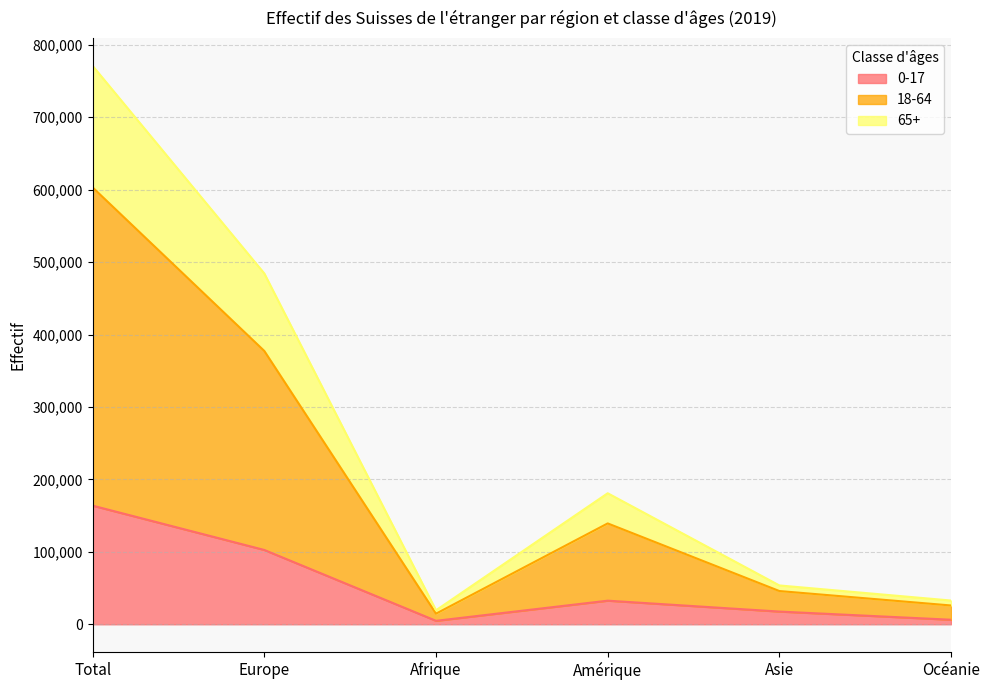

What is the minimum value shown in the chart?

4778